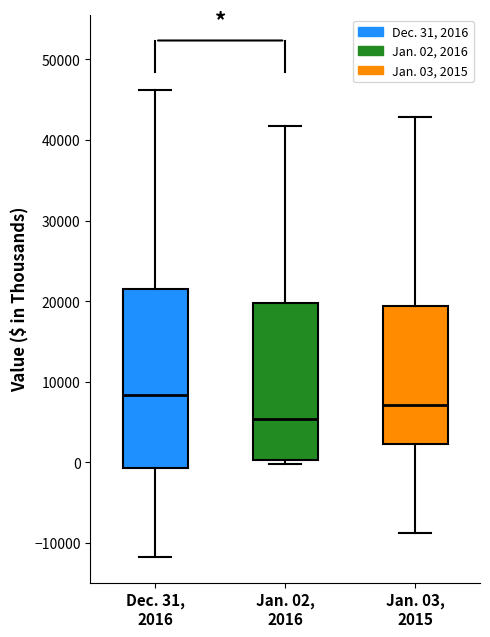

Where is the upper edge of the box for Dec. 31, 2016 on the y-axis? The values are not printed on the chart, so give them approximately, as read against the axis.

21000